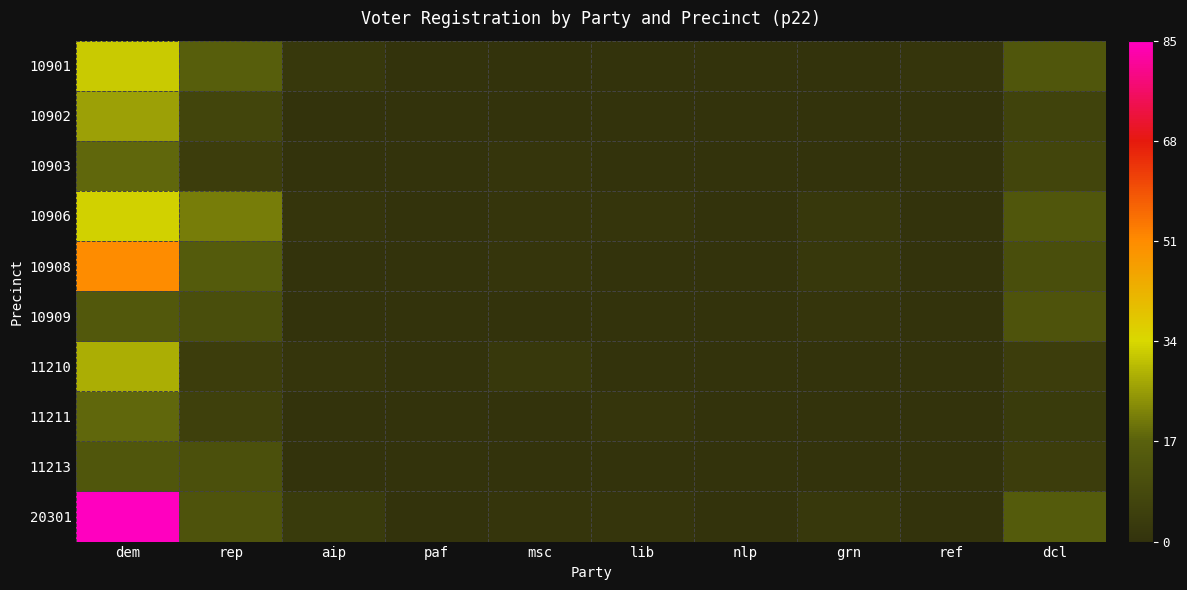

Rank the series at ref from highest to lowest value.

10901, 10902, 10903, 10906, 10908, 10909, 11210, 11211, 11213, 20301